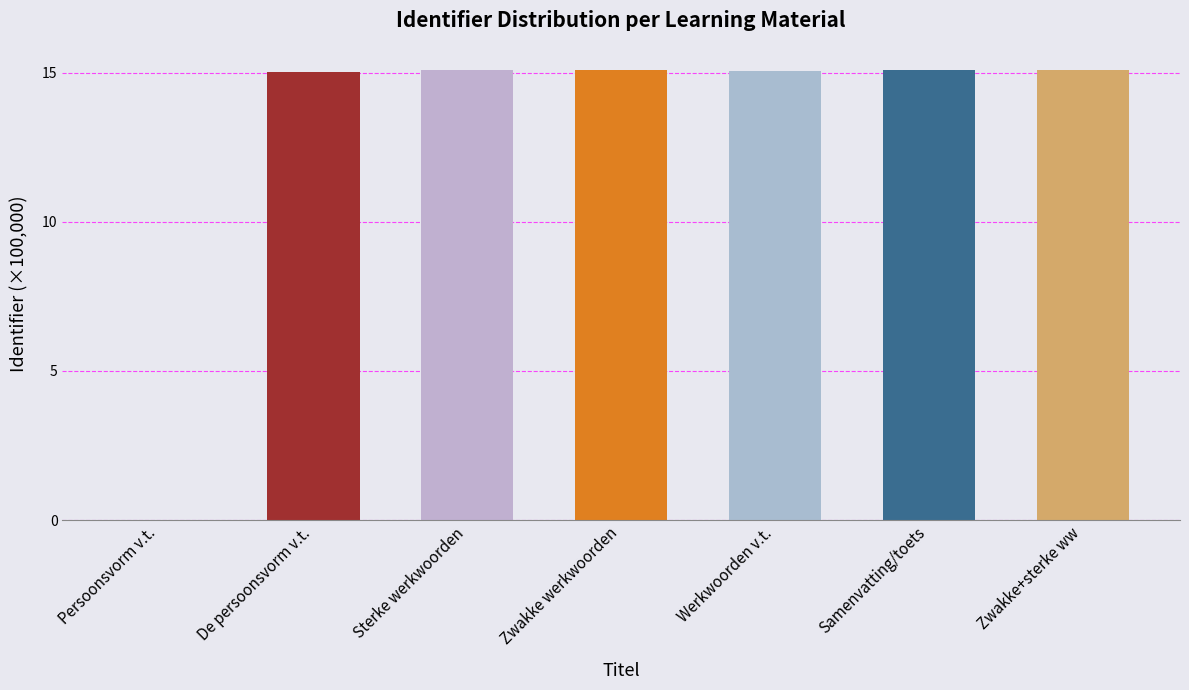

Between Zwakke werkwoorden and Persoonsvorm v.t., which is larger?

Zwakke werkwoorden